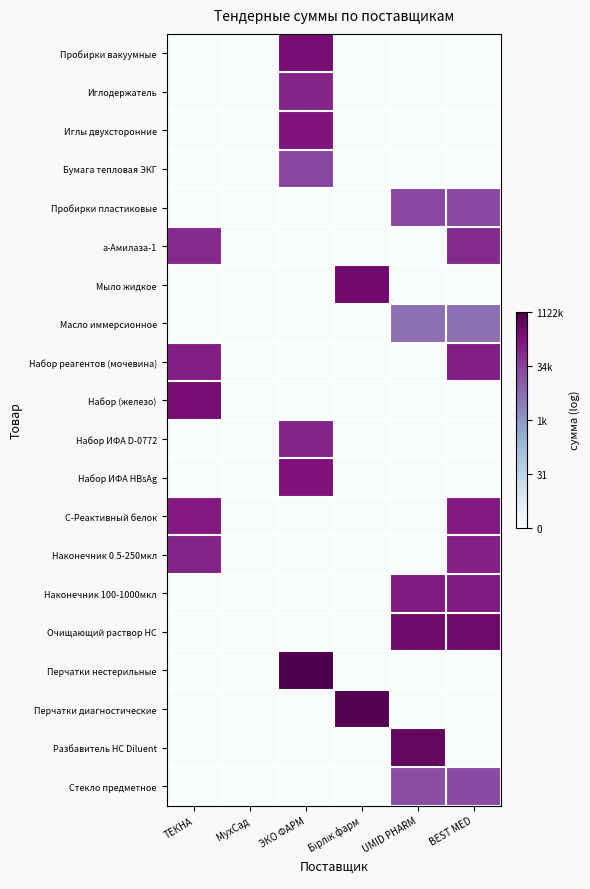

Reading left to right, transcribe all the data shown in this chart.

Пробирки вакуумные: ТЕКНА=0.0	МухСад=0.0	ЭКО ФАРМ=12.5	Бірлік фарм=0.0	UMID PHARM=0.0	BEST MED=0.0
Иглодержатель: ТЕКНА=0.0	МухСад=0.0	ЭКО ФАРМ=11.4	Бірлік фарм=0.0	UMID PHARM=0.0	BEST MED=0.0
Иглы двухсторонние: ТЕКНА=0.0	МухСад=0.0	ЭКО ФАРМ=12.0	Бірлік фарм=0.0	UMID PHARM=0.0	BEST MED=0.0
Бумага тепловая ЭКГ: ТЕКНА=0.0	МухСад=0.0	ЭКО ФАРМ=10.3	Бірлік фарм=0.0	UMID PHARM=0.0	BEST MED=0.0
Пробирки пластиковые: ТЕКНА=0.0	МухСад=0.0	ЭКО ФАРМ=0.0	Бірлік фарм=0.0	UMID PHARM=10.1	BEST MED=10.2
a-Амилаза-1: ТЕКНА=11.2	МухСад=0.0	ЭКО ФАРМ=0.0	Бірлік фарм=0.0	UMID PHARM=0.0	BEST MED=11.2
Мыло жидкое: ТЕКНА=0.0	МухСад=0.0	ЭКО ФАРМ=0.0	Бірлік фарм=12.6	UMID PHARM=0.0	BEST MED=0.0
Масло иммерсионное: ТЕКНА=0.0	МухСад=0.0	ЭКО ФАРМ=0.0	Бірлік фарм=0.0	UMID PHARM=8.5	BEST MED=8.5
Набор реагентов (мочевина): ТЕКНА=11.7	МухСад=0.0	ЭКО ФАРМ=0.0	Бірлік фарм=0.0	UMID PHARM=0.0	BEST MED=11.7
Набор (железо): ТЕКНА=12.5	МухСад=0.0	ЭКО ФАРМ=0.0	Бірлік фарм=0.0	UMID PHARM=0.0	BEST MED=0.0
Набор ИФА D-0772: ТЕКНА=0.0	МухСад=0.0	ЭКО ФАРМ=11.4	Бірлік фарм=0.0	UMID PHARM=0.0	BEST MED=0.0
Набор ИФА HBsAg: ТЕКНА=0.0	МухСад=0.0	ЭКО ФАРМ=12.1	Бірлік фарм=0.0	UMID PHARM=0.0	BEST MED=0.0
С-Реактивный белок: ТЕКНА=11.9	МухСад=0.0	ЭКО ФАРМ=0.0	Бірлік фарм=0.0	UMID PHARM=0.0	BEST MED=11.9
Наконечник 0.5-250мкл: ТЕКНА=11.5	МухСад=0.0	ЭКО ФАРМ=0.0	Бірлік фарм=0.0	UMID PHARM=0.0	BEST MED=11.5
Наконечник 100-1000мкл: ТЕКНА=0.0	МухСад=0.0	ЭКО ФАРМ=0.0	Бірлік фарм=0.0	UMID PHARM=11.8	BEST MED=11.8
Очищающий раствор HC: ТЕКНА=0.0	МухСад=0.0	ЭКО ФАРМ=0.0	Бірлік фарм=0.0	UMID PHARM=12.8	BEST MED=12.8
Перчатки нестерильные: ТЕКНА=0.0	МухСад=0.0	ЭКО ФАРМ=13.9	Бірлік фарм=0.0	UMID PHARM=0.0	BEST MED=0.0
Перчатки диагностические: ТЕКНА=0.0	МухСад=0.0	ЭКО ФАРМ=0.0	Бірлік фарм=13.6	UMID PHARM=0.0	BEST MED=0.0
Разбавитель HC Diluent: ТЕКНА=0.0	МухСад=0.0	ЭКО ФАРМ=0.0	Бірлік фарм=0.0	UMID PHARM=13.2	BEST MED=0.0
Стекло предметное: ТЕКНА=0.0	МухСад=0.0	ЭКО ФАРМ=0.0	Бірлік фарм=0.0	UMID PHARM=10.0	BEST MED=10.0